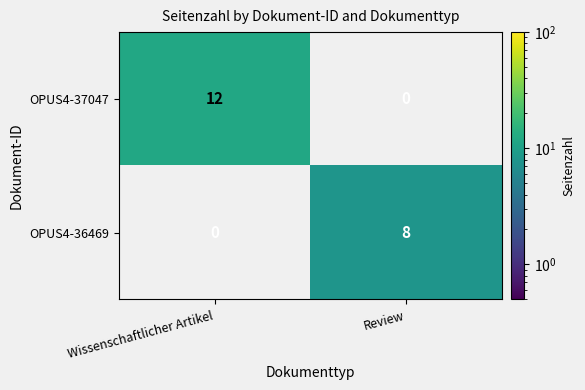

The OPUS4-36469 series shows 4 at Wissenschaftlicher Artikel. True or false?

False